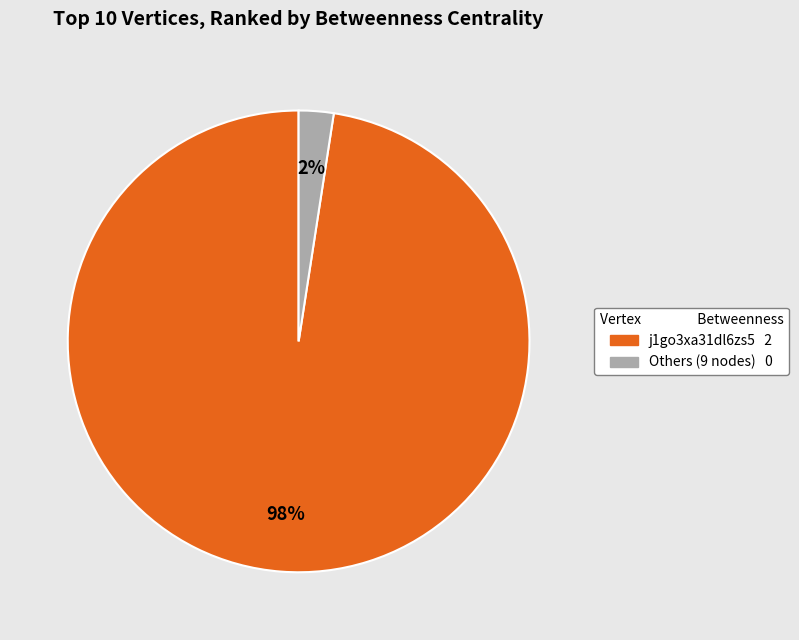

To the nearest percent, what is the average slice percentage?

50%